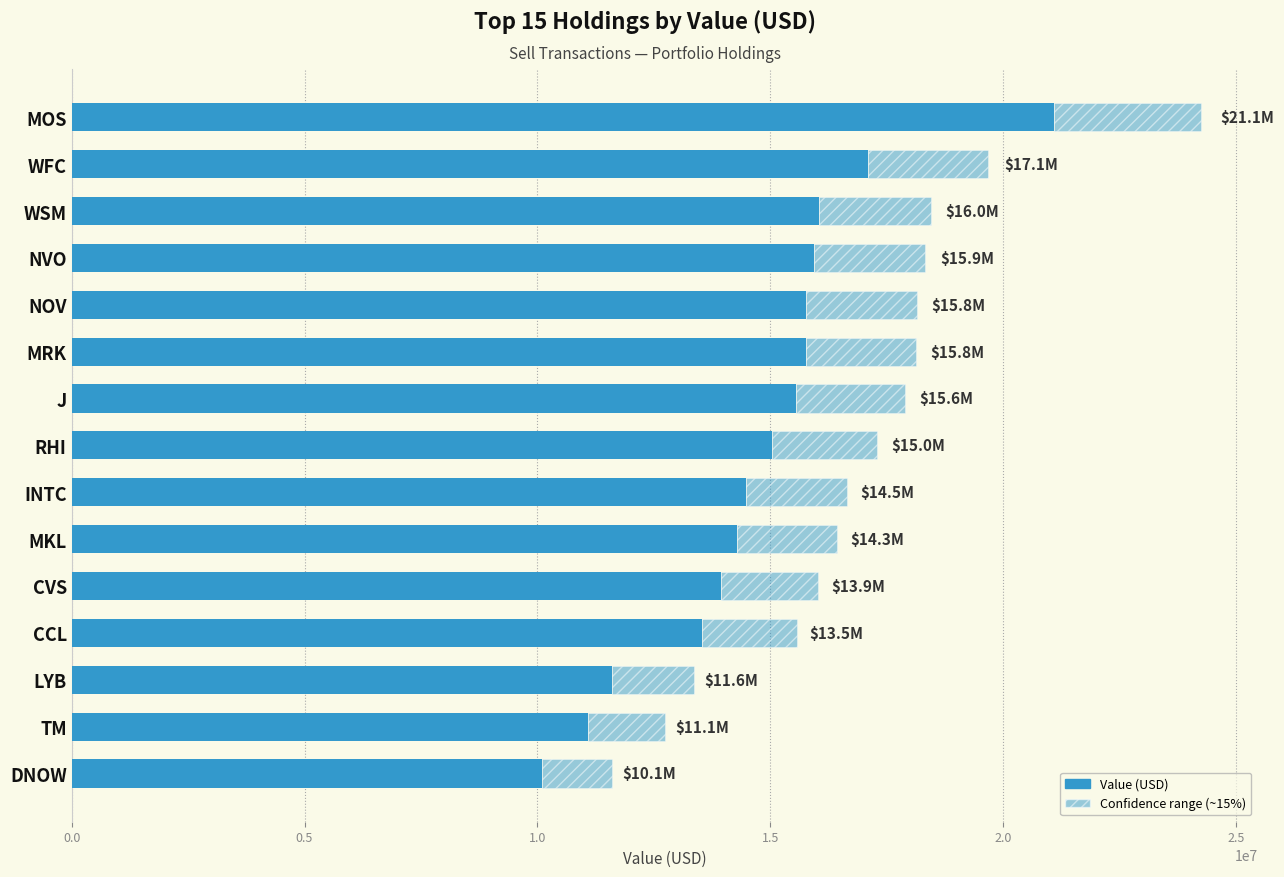

The chart shows a value of 11609000 at LYB. True or false?

True